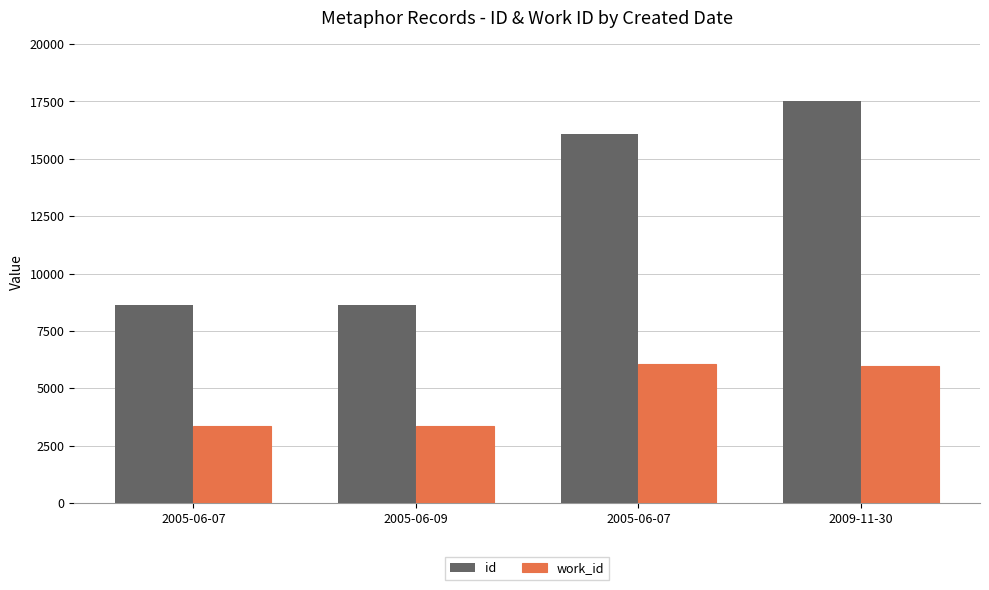

What is the value of the id bar at the 4th from the left?

17525